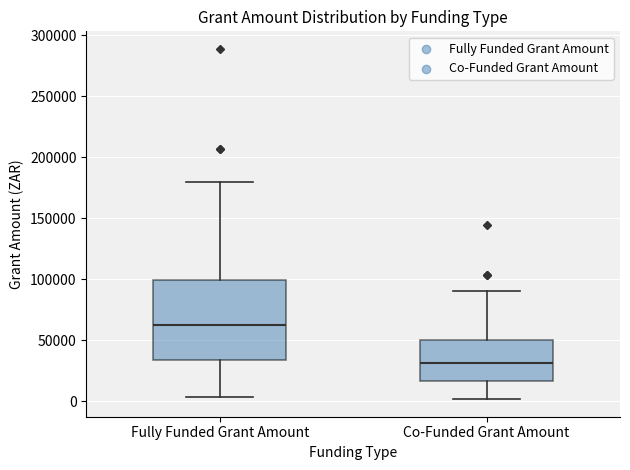

Reading left to right, read every box against the y-axis: the position of its median line, the range the box covers, and the ends of its whiskers. The values are not printed on the chart, so give them approximately, as read against the axis.

Fully Funded Grant Amount: median 60000, box 35000 to 100000, whiskers 5000 to 180000
Co-Funded Grant Amount: median 30000, box 15000 to 50000, whiskers 0 to 90000